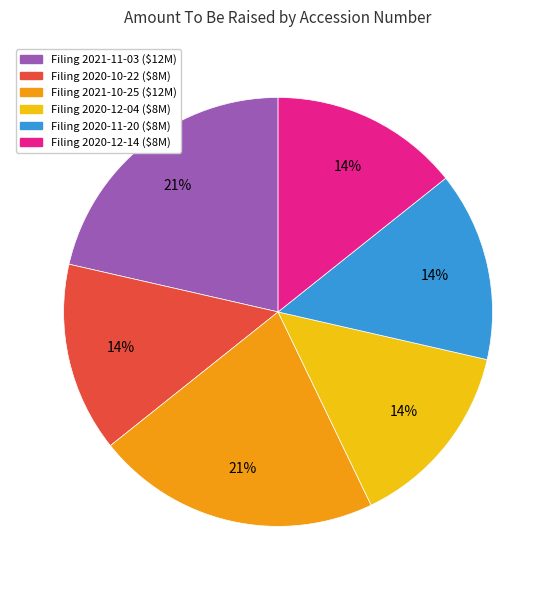

Is there a majority slice in this chart?

No